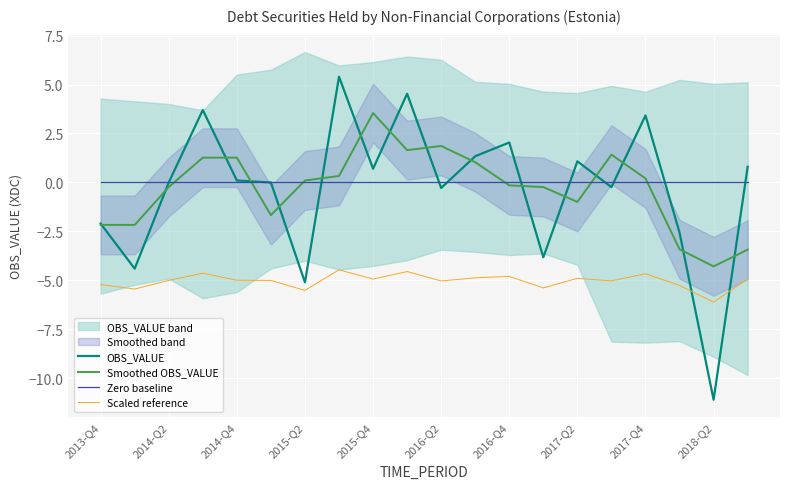

Is it true that Scaled reference equals -5.2 at 2013-Q4?

True